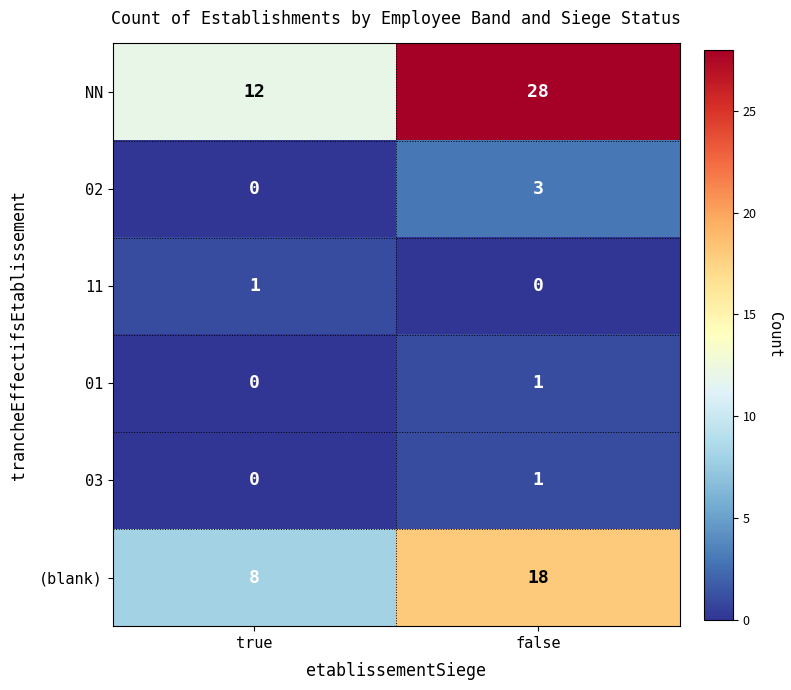

Reading left to right, extract all data points from this chart.

NN: true=12	false=28
02: true=0	false=3
11: true=1	false=0
01: true=0	false=1
03: true=0	false=1
(blank): true=8	false=18